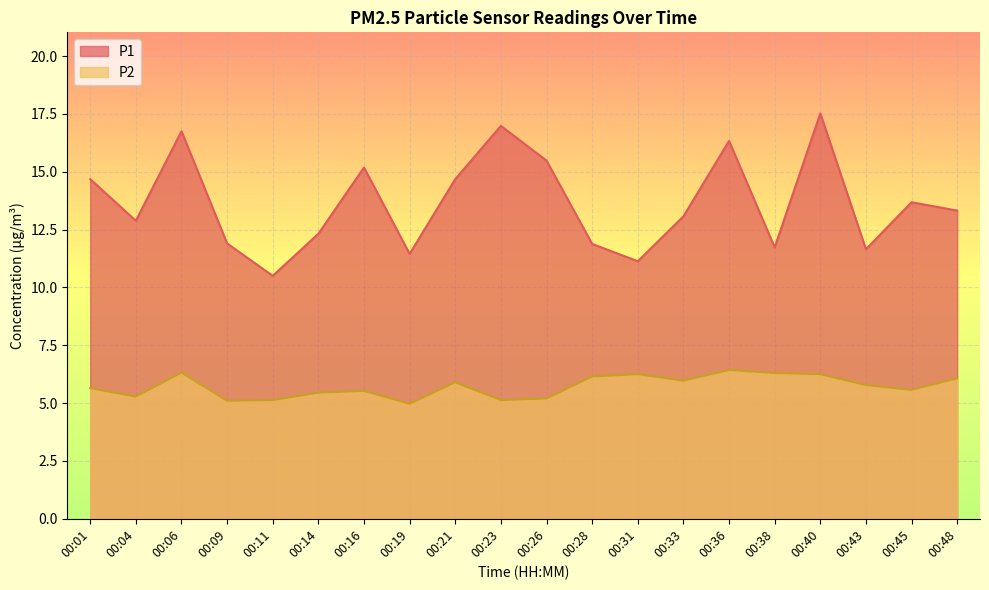

What is the minimum value for P2?

5.0